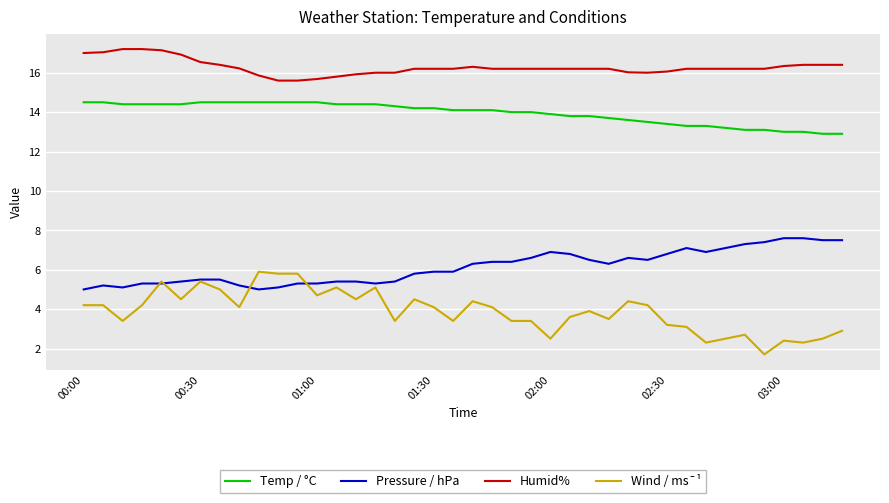

Rank the series by their maximum value, from lowest to highest.

Wind / ms¯¹, Pressure / hPa, Temp / °C, Humid%